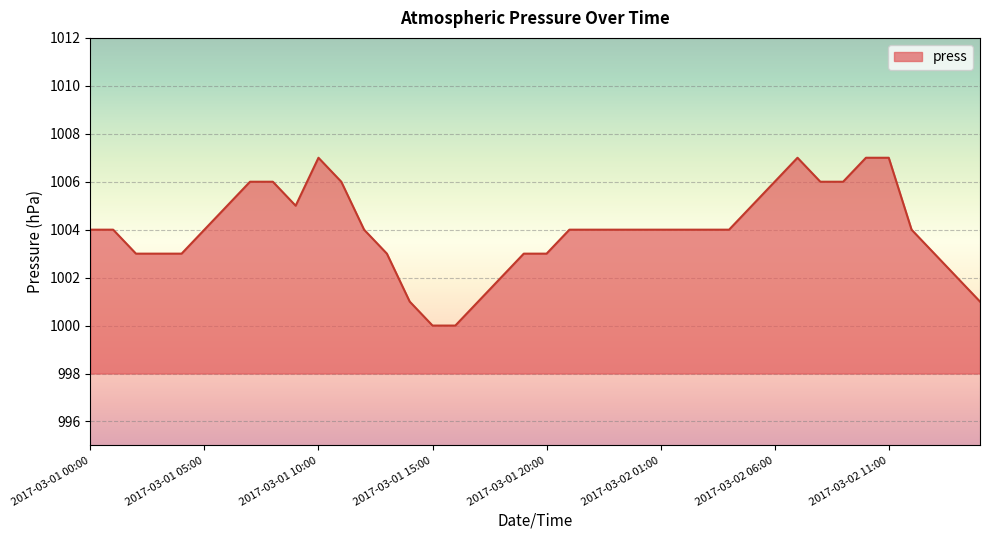

What is the maximum value shown in the chart?

1007